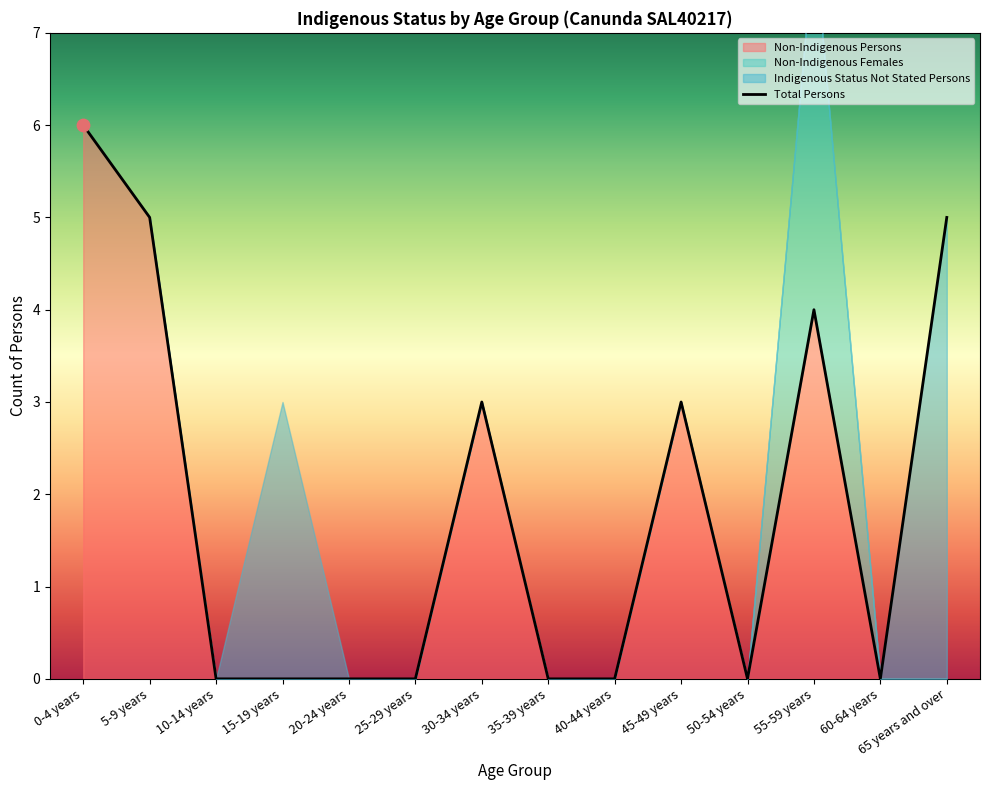

Is it true that Total Persons equals 0 at 15-19 years?

True